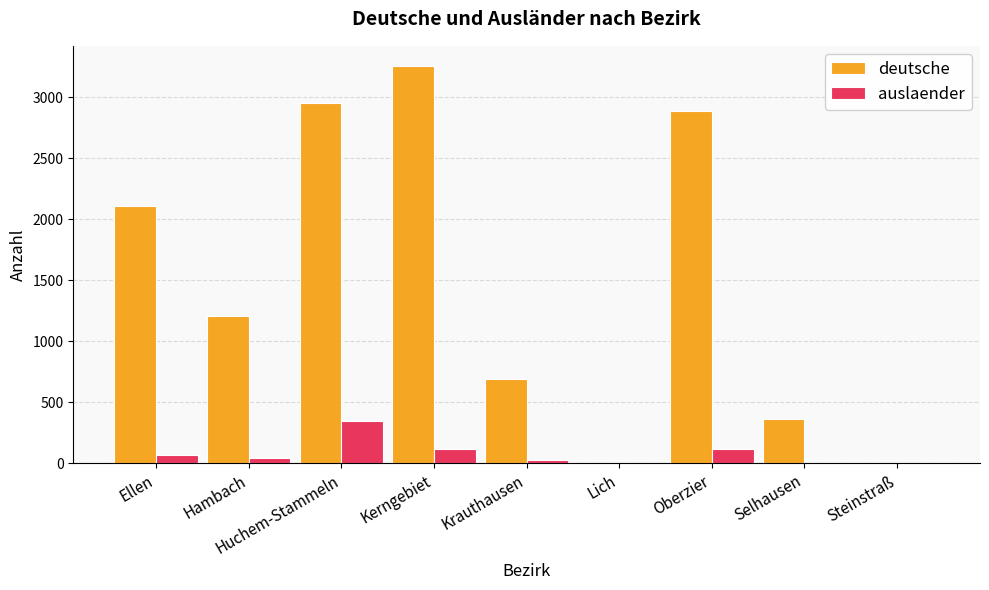

Count the number of data series in this chart.

2